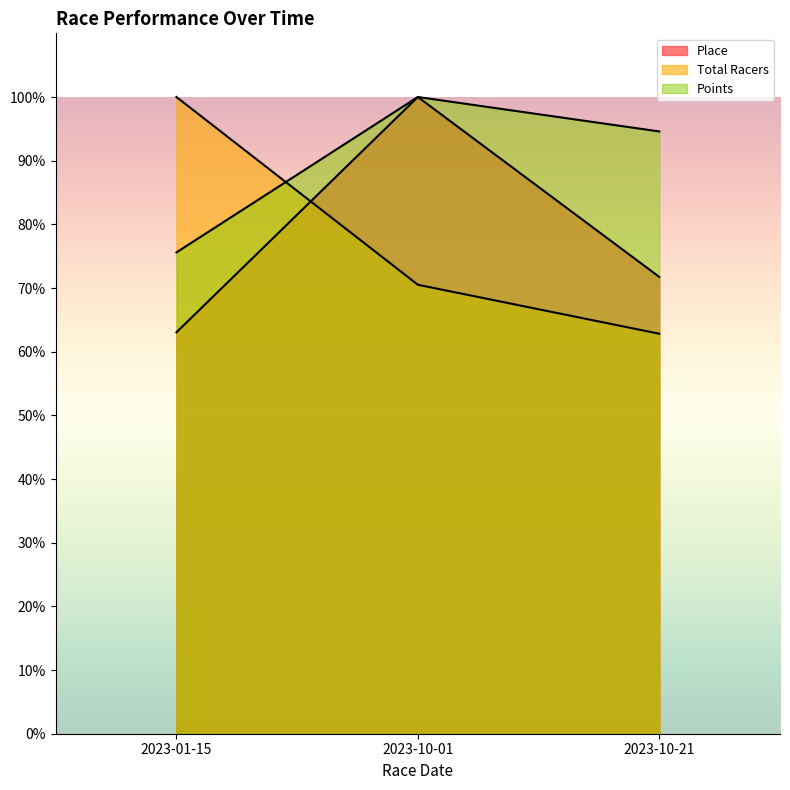

Reading left to right, list all the values displayed in this chart.

Place: 63.0	100.0	71.7
Total Racers: 100.0	70.5	62.8
Points: 75.6	100.0	94.6